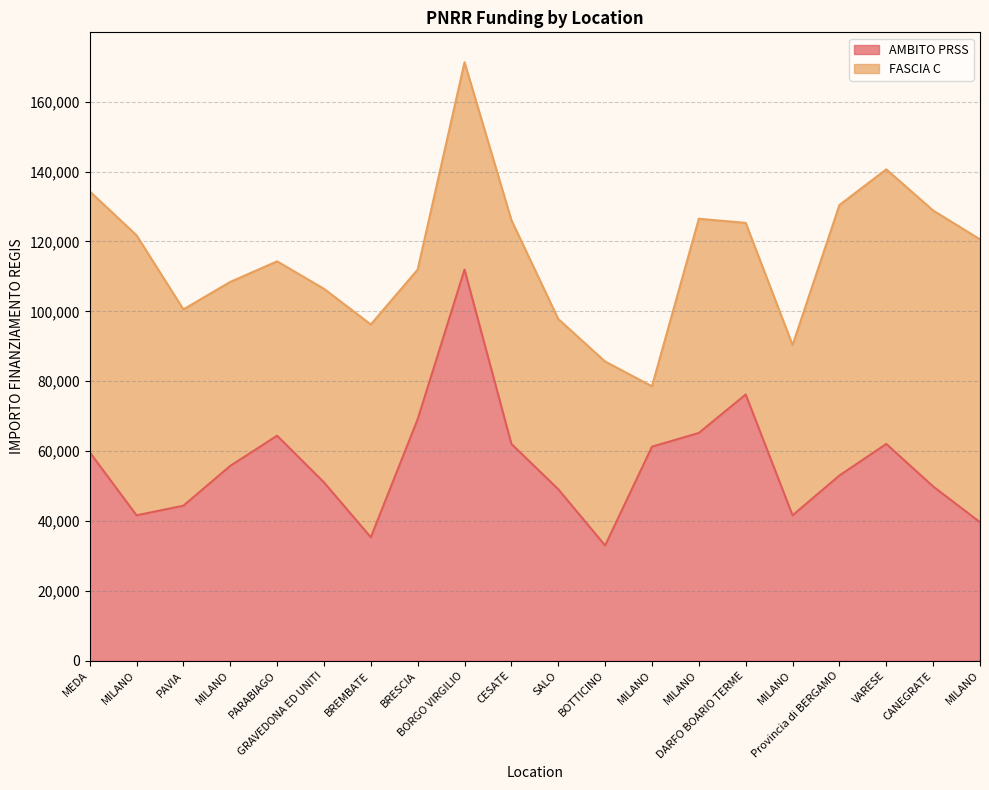

What is the label of the 4th point from the left?

MILANO